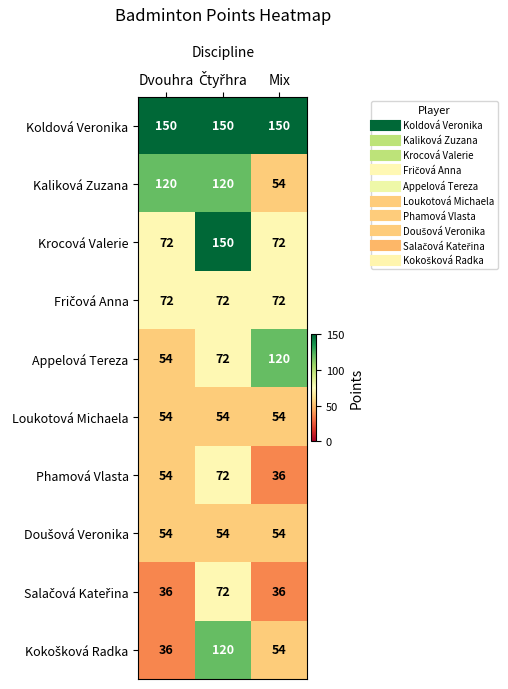

Count the Kaliková Zuzana values in the range 54 to 120.

3